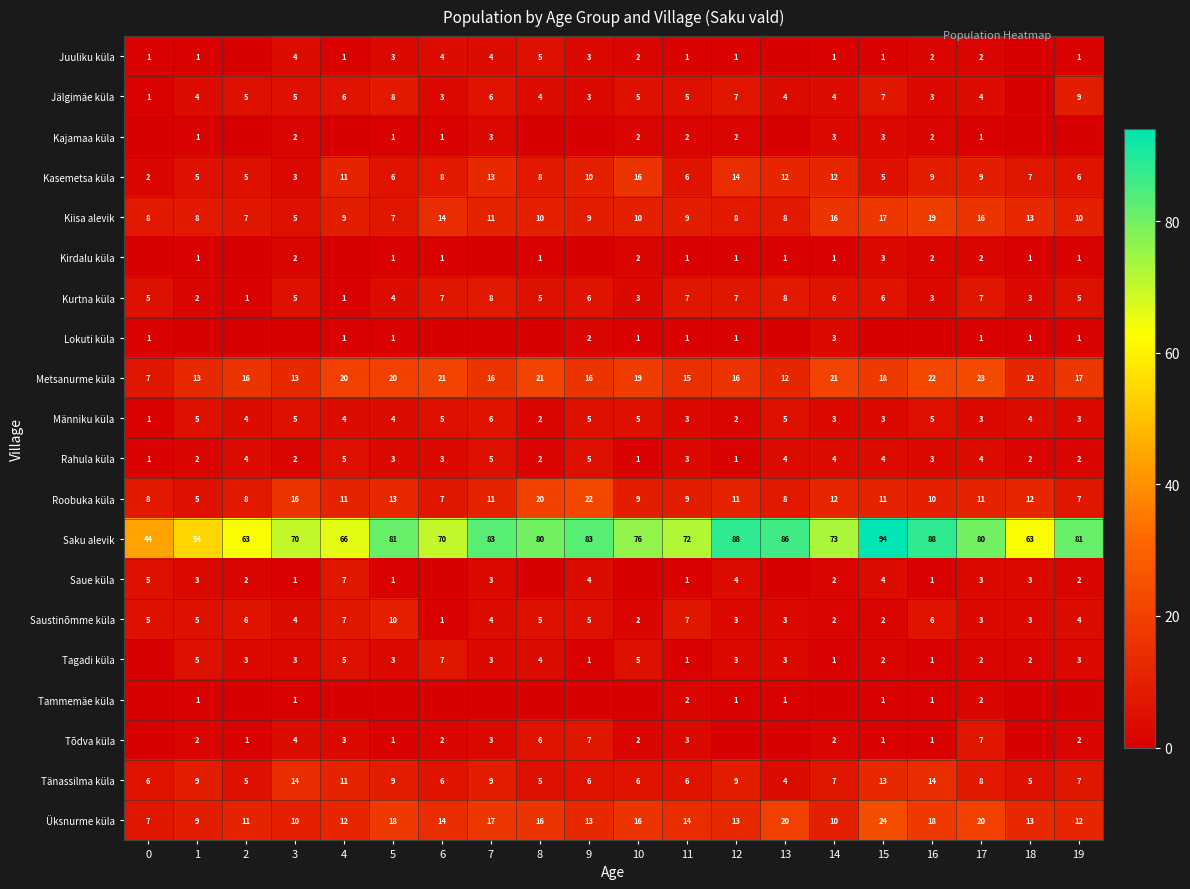

What is the sum of all Kasemetsa küla values?

167